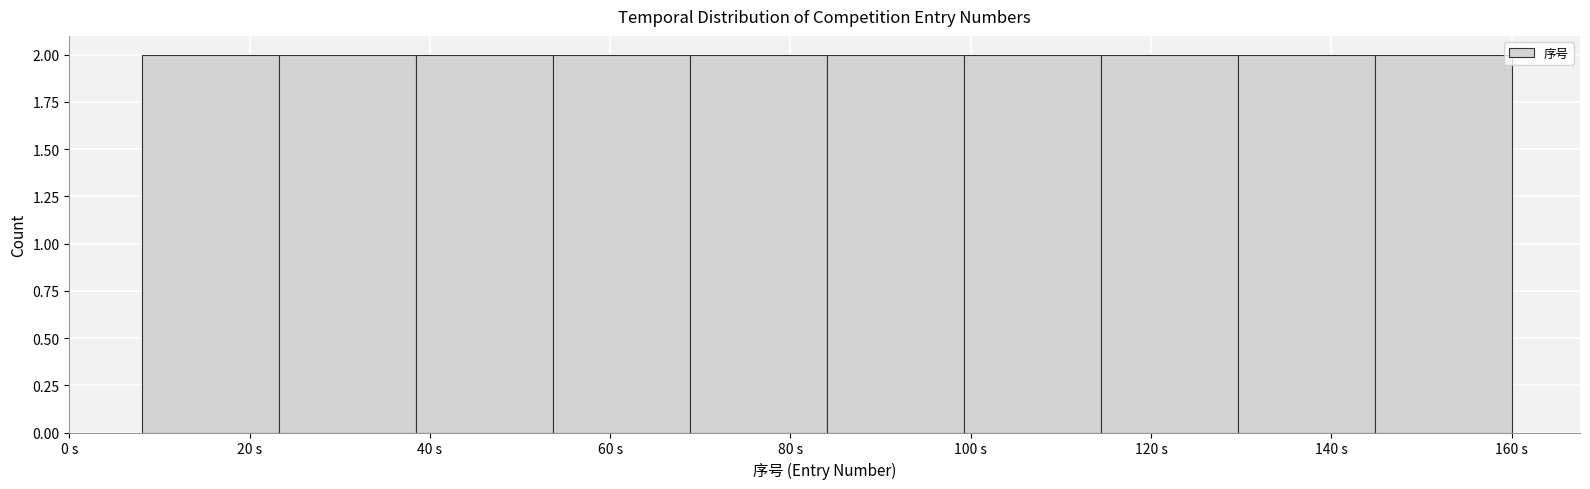

Reading left to right, list every bar in this chart as the range it spans on the x-axis followed by its height. Neither the bar edges nor the heights are printed on the chart, so give them approximately, as read against the axes.

8.0 to 23.2: 2
23.2 to 38.4: 2
38.4 to 53.6: 2
53.6 to 68.8: 2
68.8 to 84.0: 2
84.0 to 99.2: 2
99.2 to 114.4: 2
114.4 to 129.6: 2
129.6 to 144.8: 2
144.8 to 160.0: 2